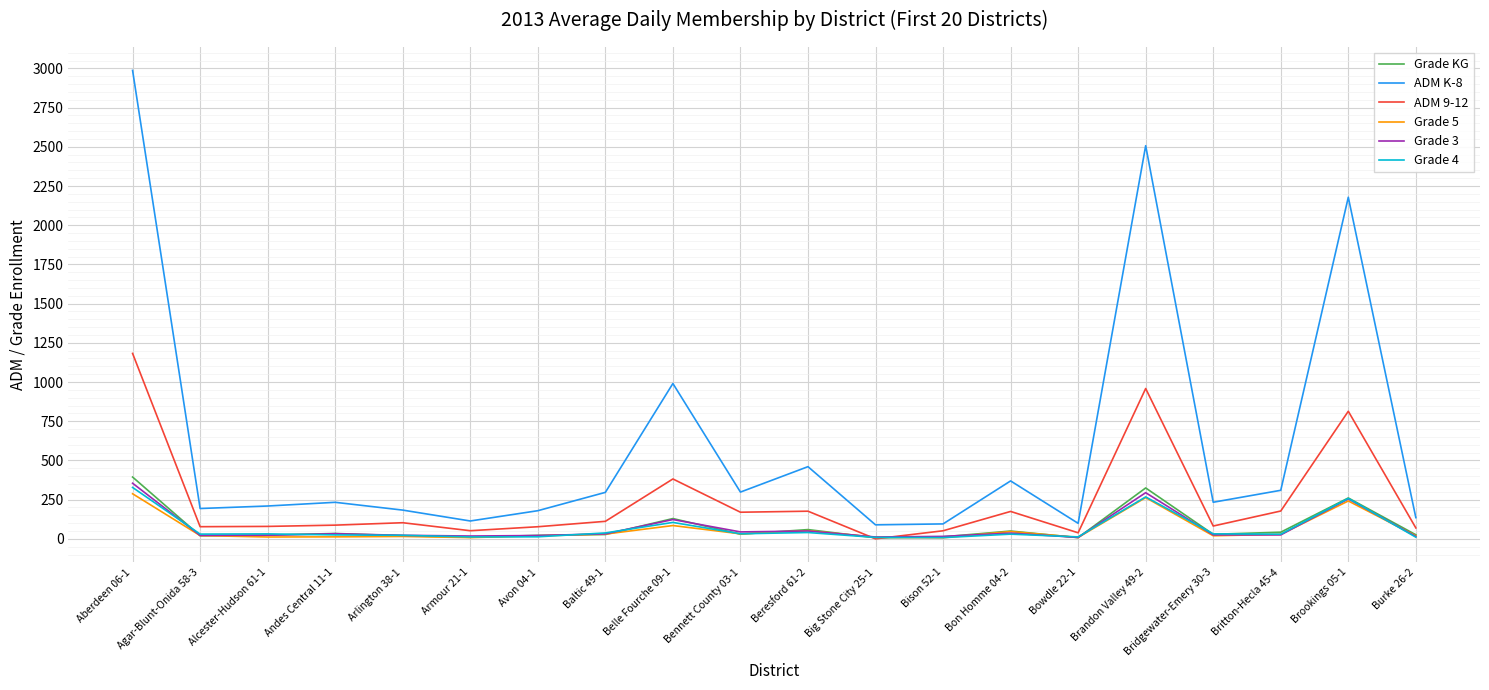

The Grade KG series shows 9.9 at Armour 21-1. True or false?

True